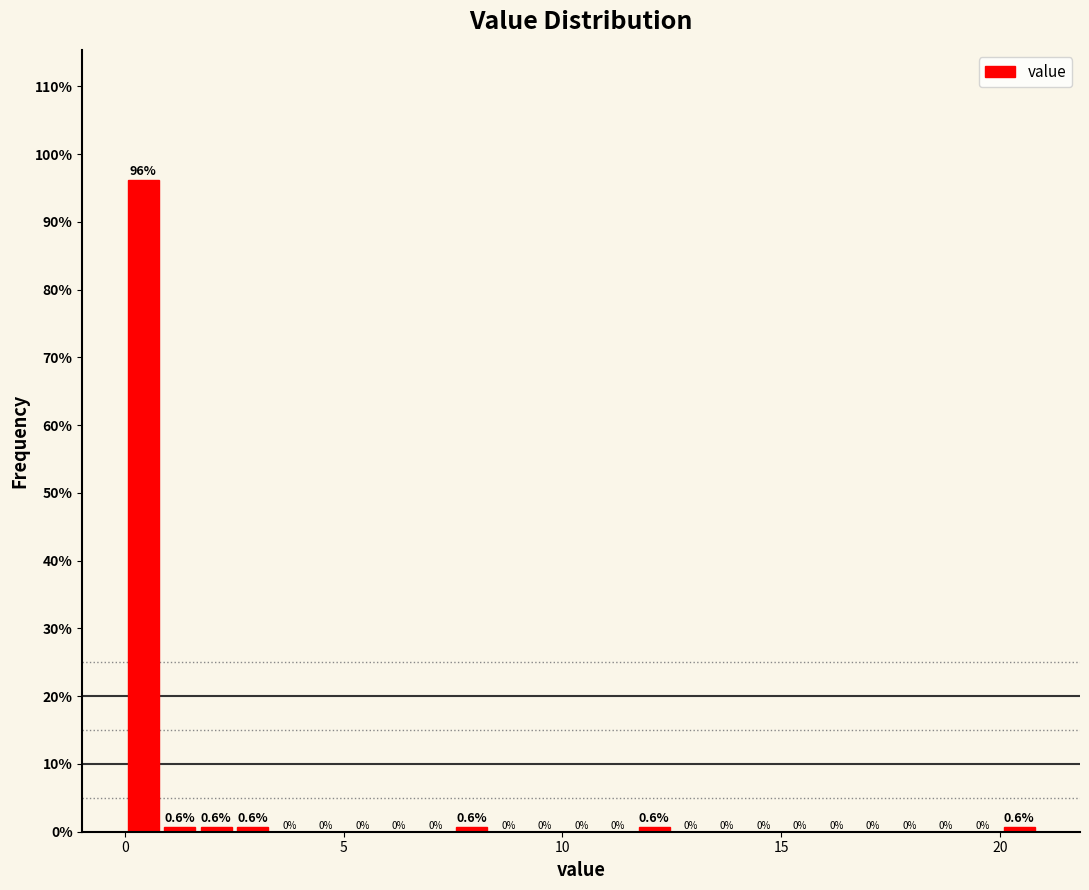

Read against the x-axis, roughly where is the centre of the tallest bar?

0.5